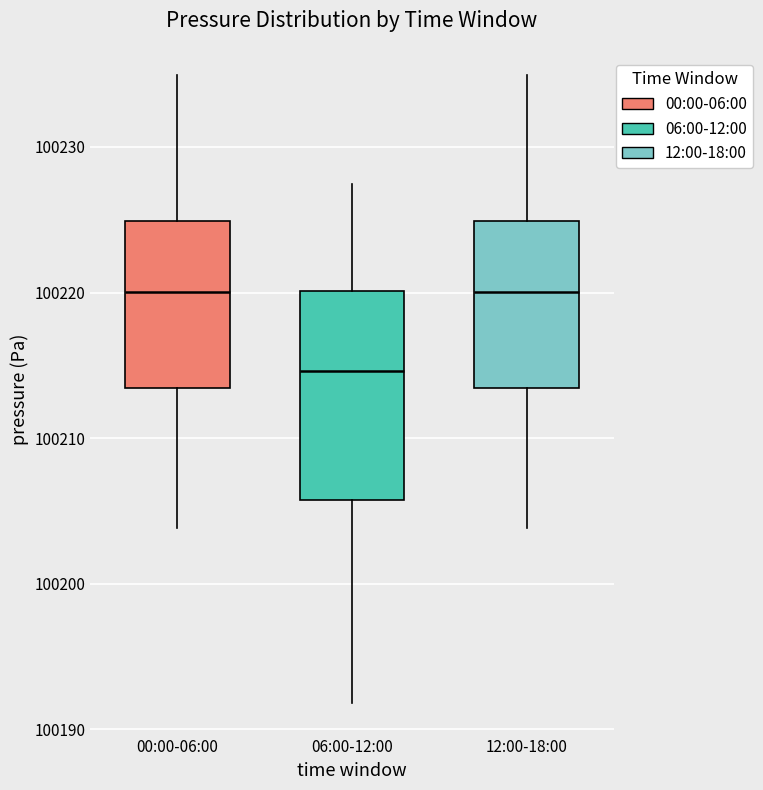

Reading left to right, read every box against the y-axis: the position of its median line, the range the box covers, and the ends of its whiskers. The values are not printed on the chart, so give them approximately, as read against the axis.

00:00-06:00: median 100220, box 100213 to 100225, whiskers 100204 to 100235
06:00-12:00: median 100215, box 100206 to 100220, whiskers 100192 to 100227
12:00-18:00: median 100220, box 100213 to 100225, whiskers 100204 to 100235